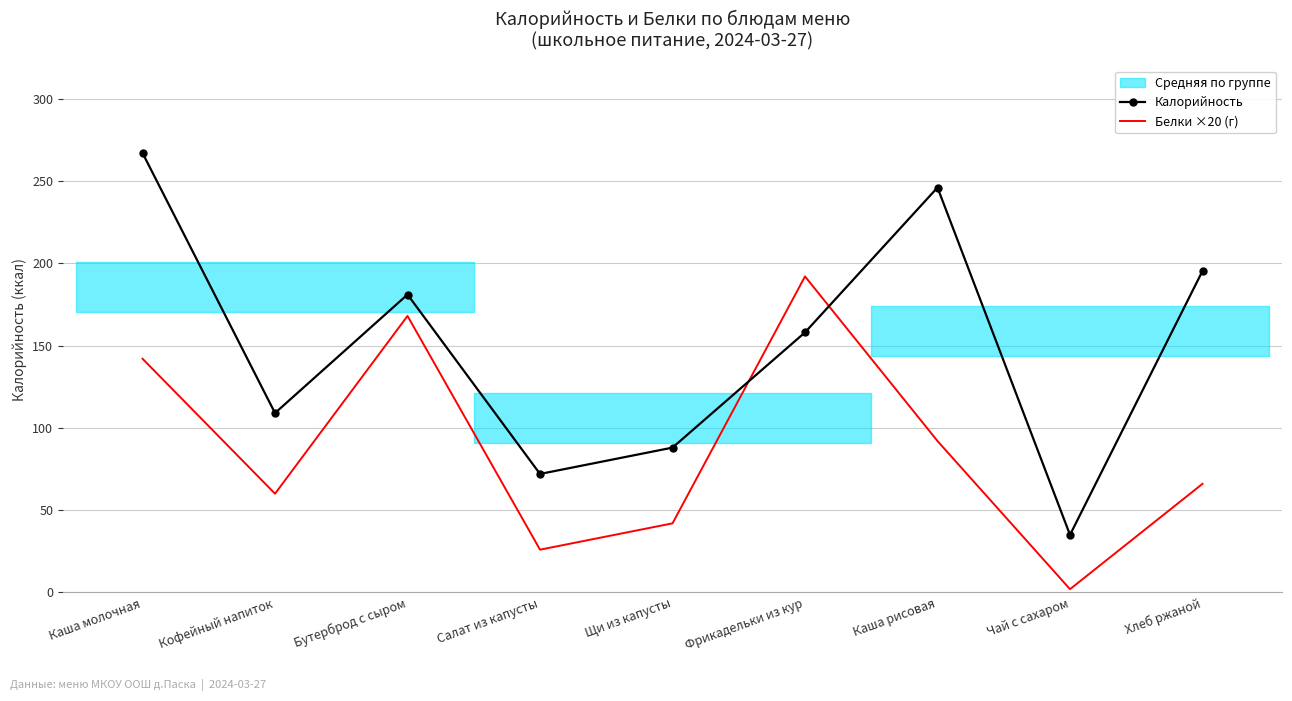

How many lines are shown in the chart?

2